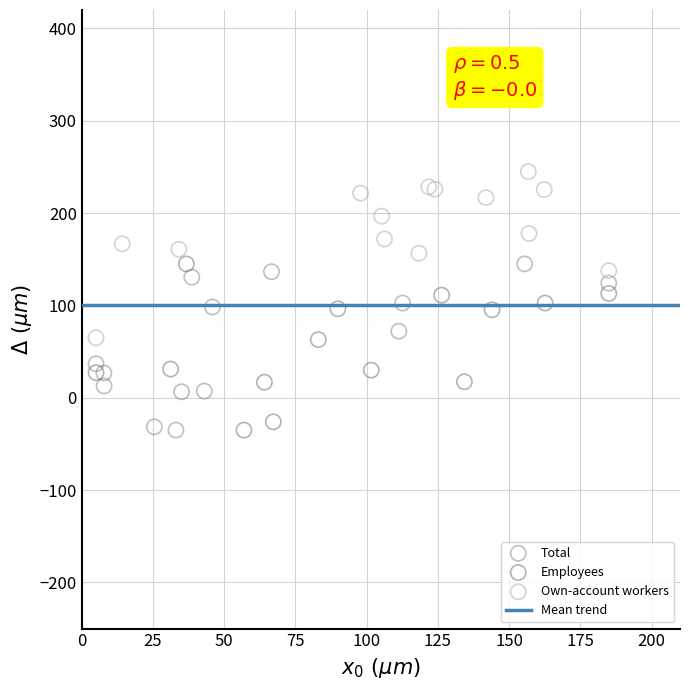

Which series reaches the maximum Y coordinate?

Own-account workers